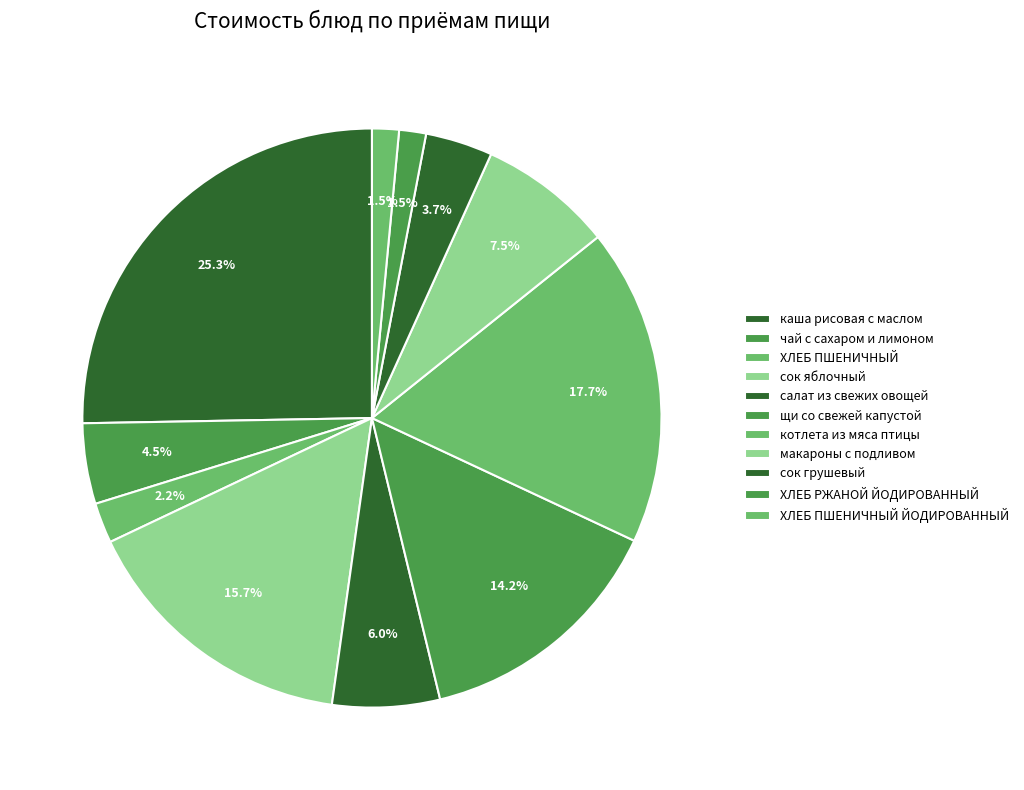

To the nearest percent, what is the average slice percentage?

9%